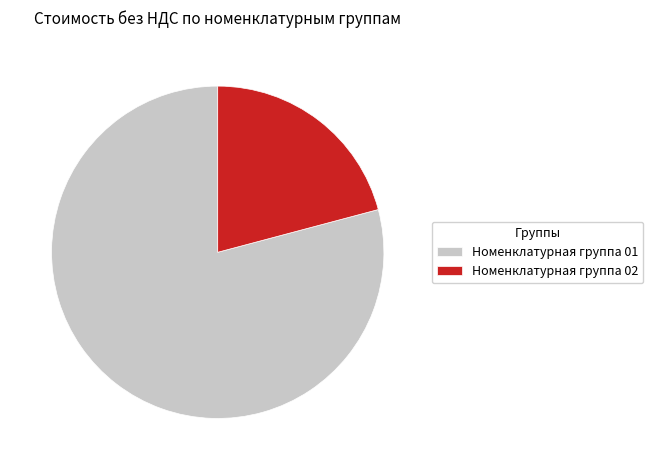

Do Номенклатурная группа 02 and Номенклатурная группа 01 together represent more than half of the pie?

Yes